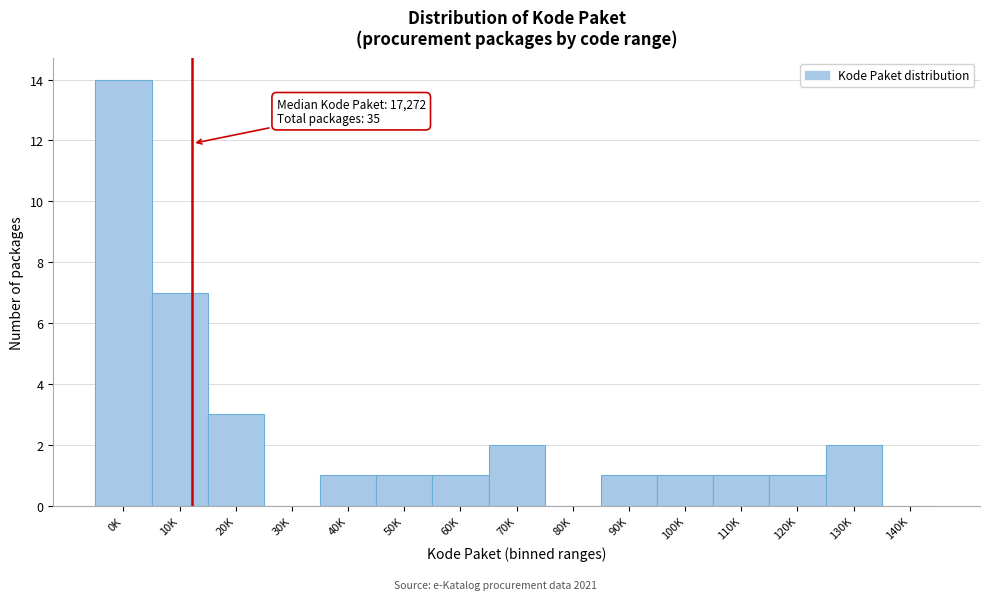

Reading right to left, transcribe all the data shown in this chart.

140K=0	130K=2	120K=1	110K=1	100K=1	90K=1	80K=0	70K=2	60K=1	50K=1	40K=1	30K=0	20K=3	10K=7	0K=14